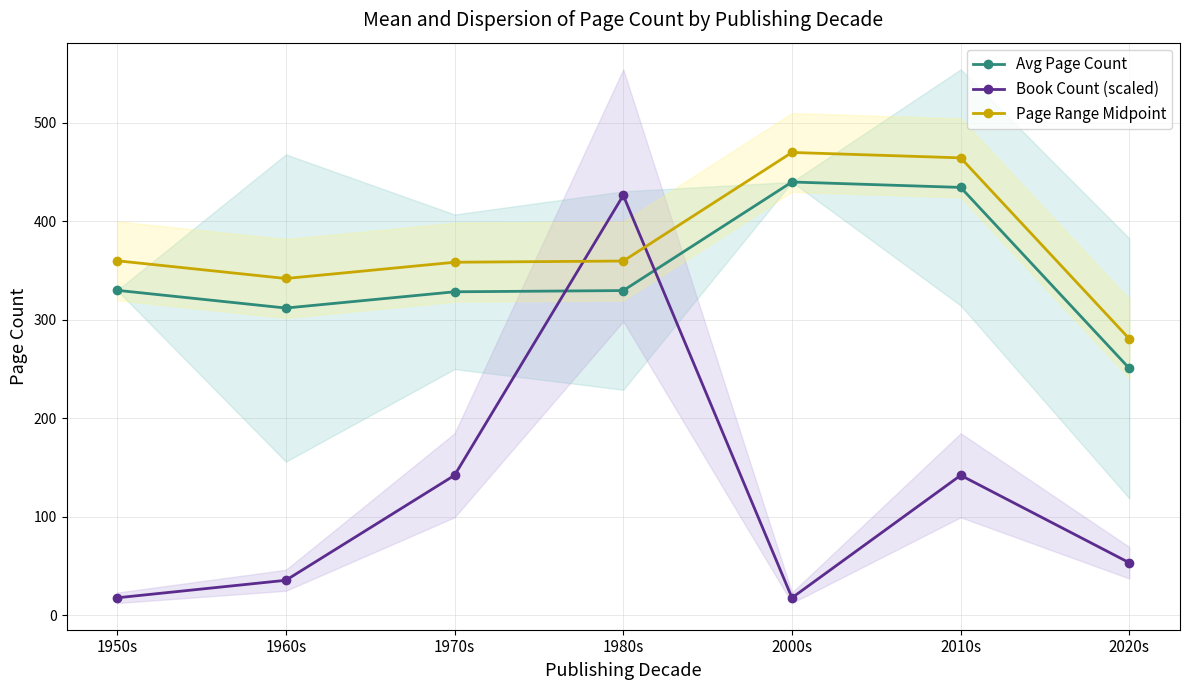

Is the value of Avg Page Count at 1960s greater than the value of Page Range Midpoint at 1980s?

No